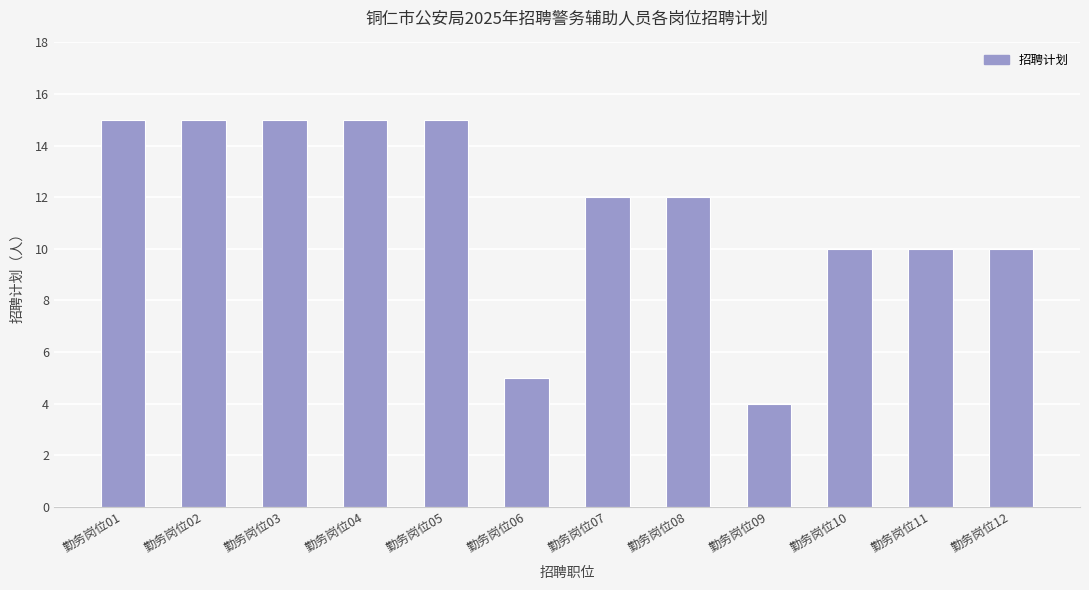

At which label does the data first exceed 12?

勤务岗位01